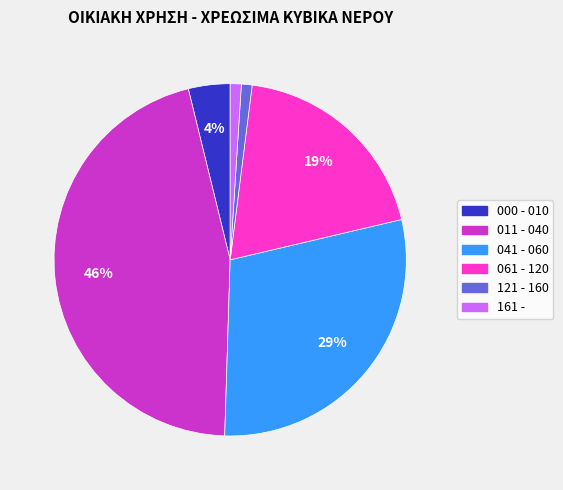

Approximately how many times larger is the value at 061 - 120 compared to 011 - 040?

0.4